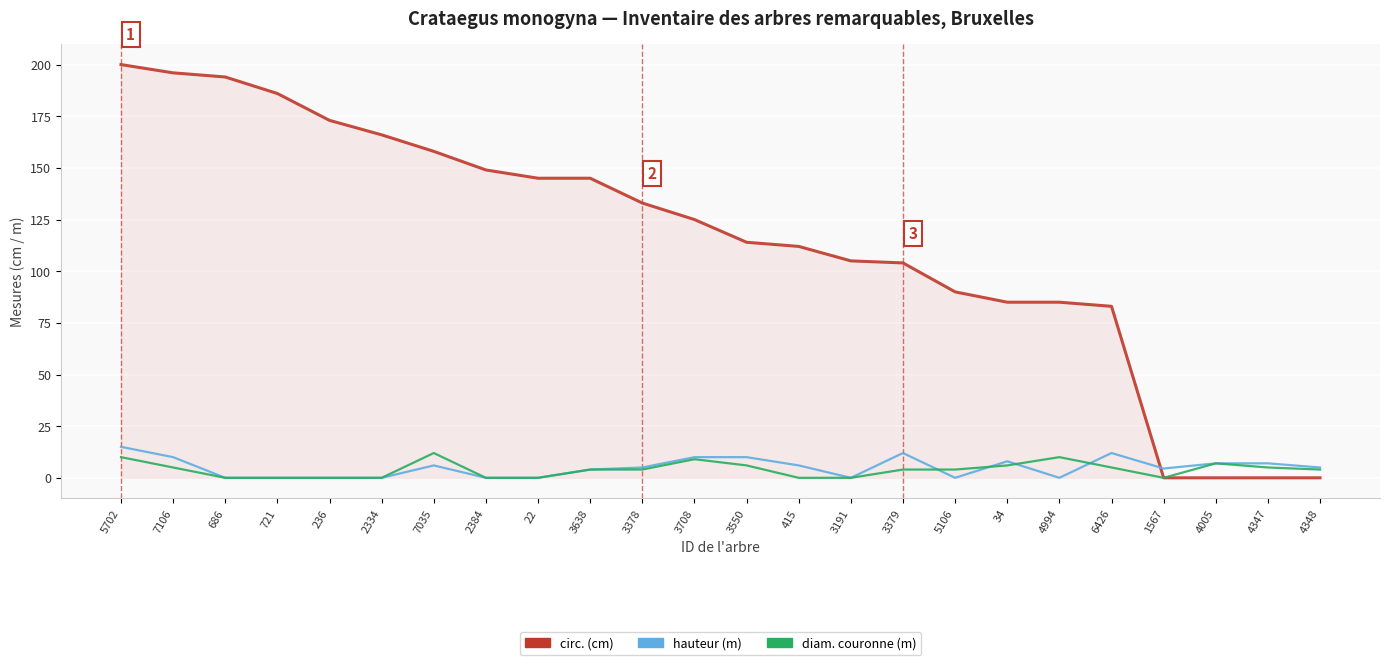

Is the value of diam. couronne (m) at 4348 greater than the value of circ. (cm) at 3708?

No